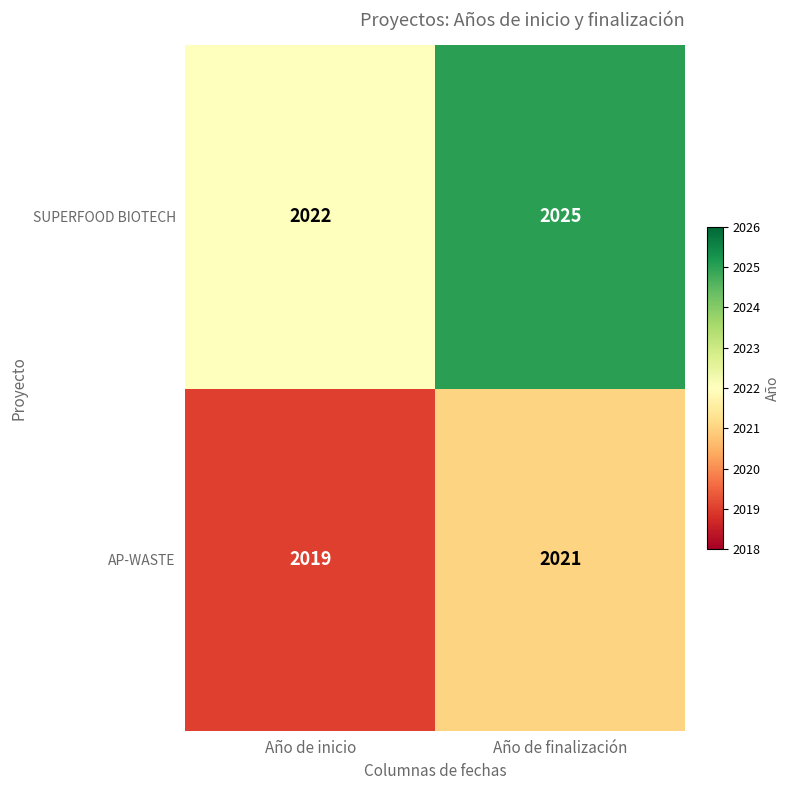

What is the lowest value of the SUPERFOOD BIOTECH series?

2022